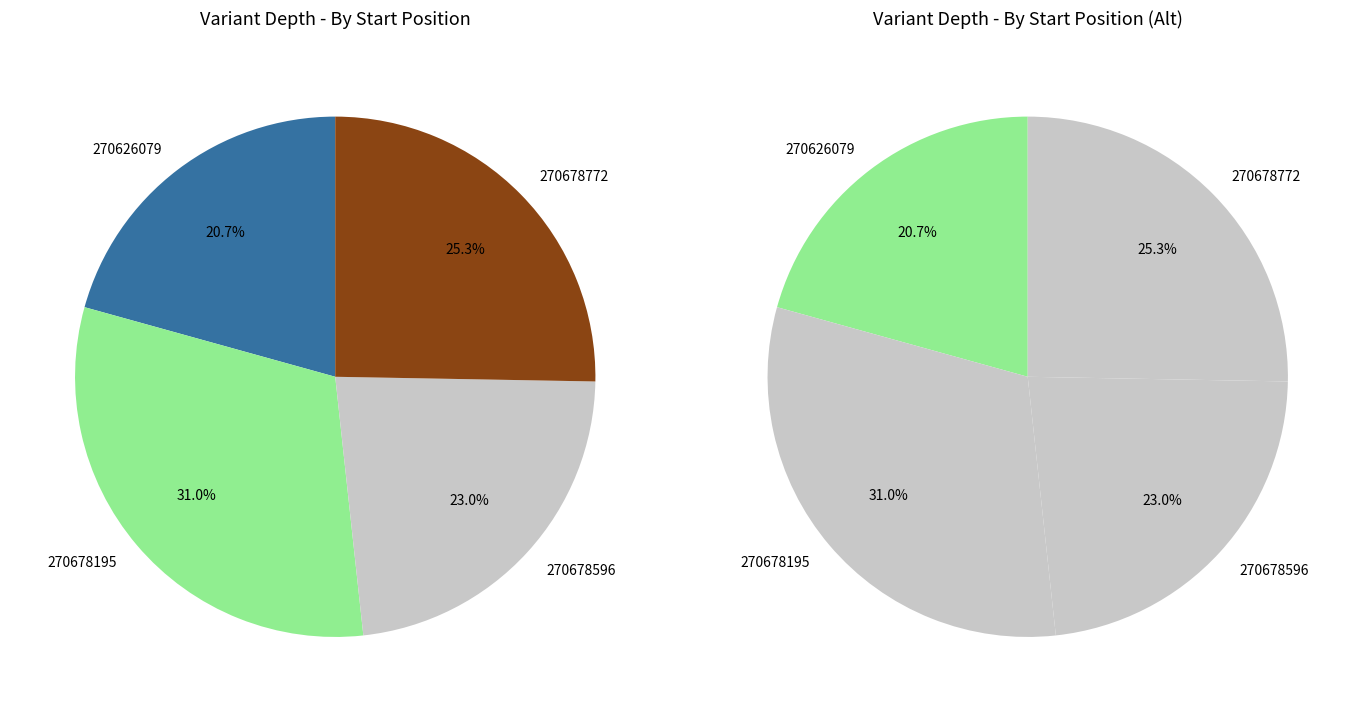

The 270678195 slice represents 23% of the pie. True or false?

False